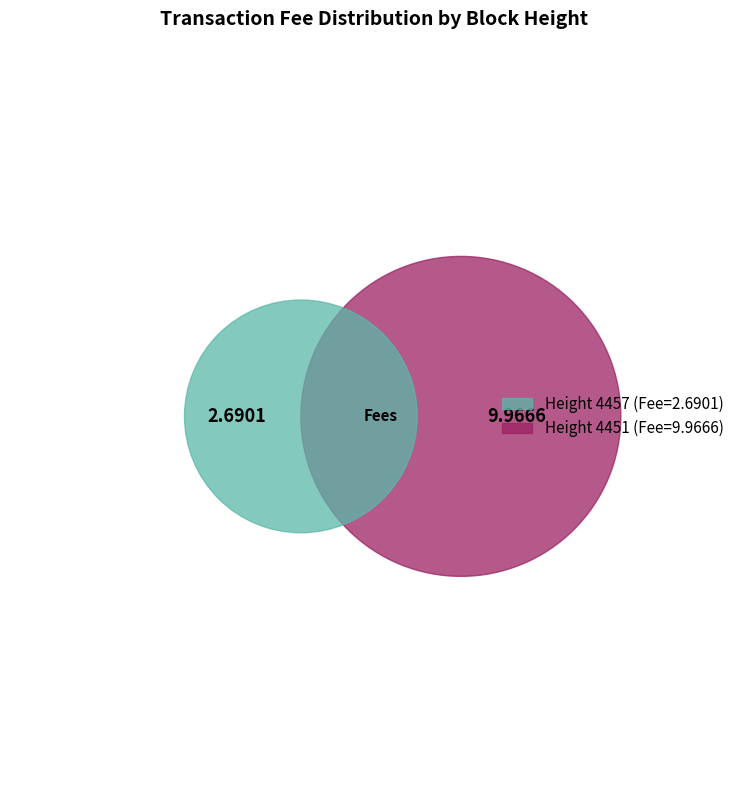

Which category has the biggest portion of the pie?

4451